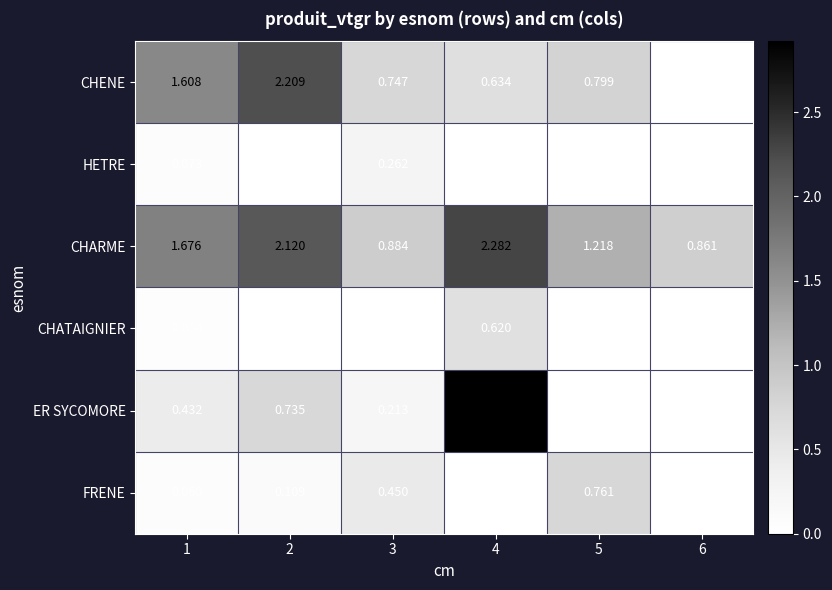

Which series has the largest total across all categories?

CHARME